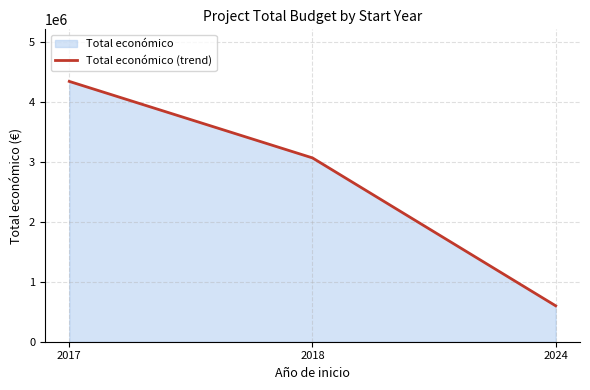

Rank the categories by value from highest to lowest.

2017, 2018, 2024